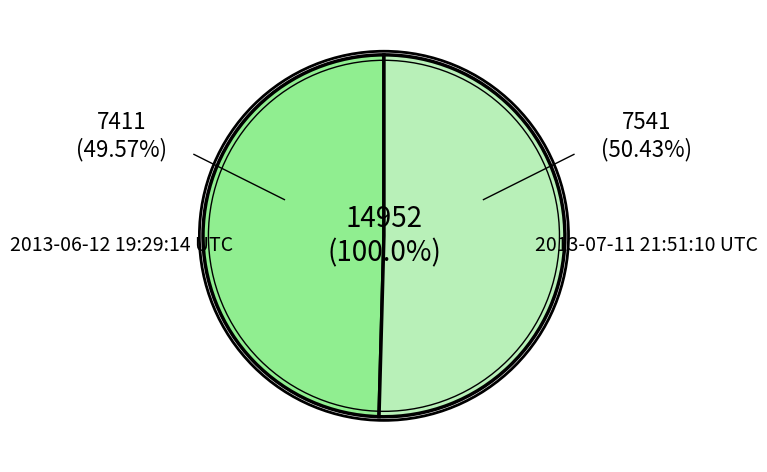

What is the majority slice?

2013-07-11 21:51:10 UTC